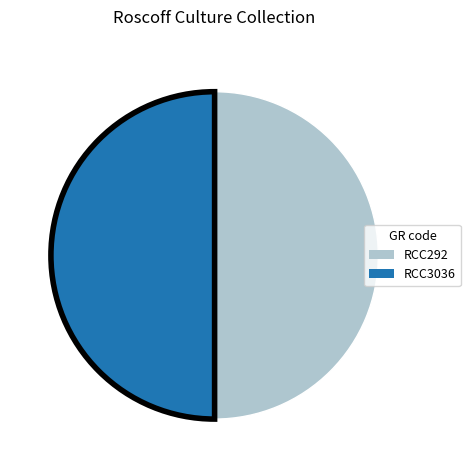

The RCC292 slice represents 60% of the pie. True or false?

False